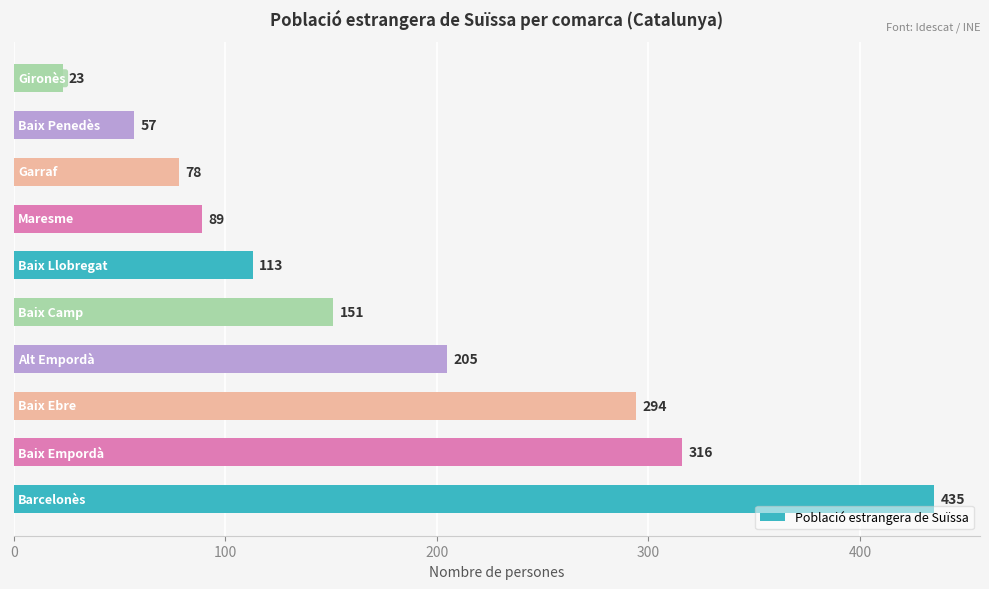

Reading bottom to top, what are all the values shown in this chart?

435	316	294	205	151	113	89	78	57	23